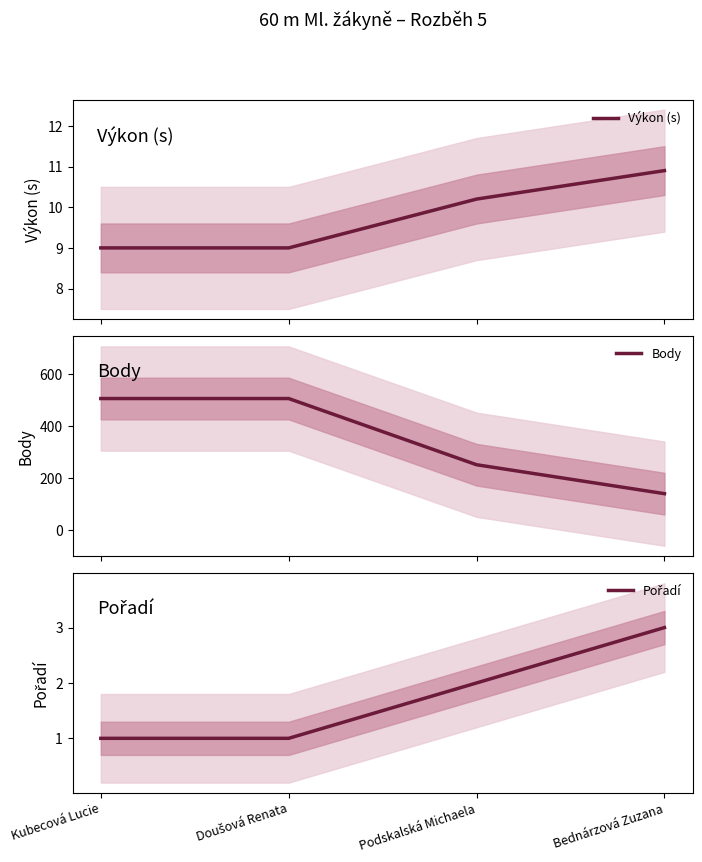

What is the label of the 1st point from the right?

Bednárzová Zuzana